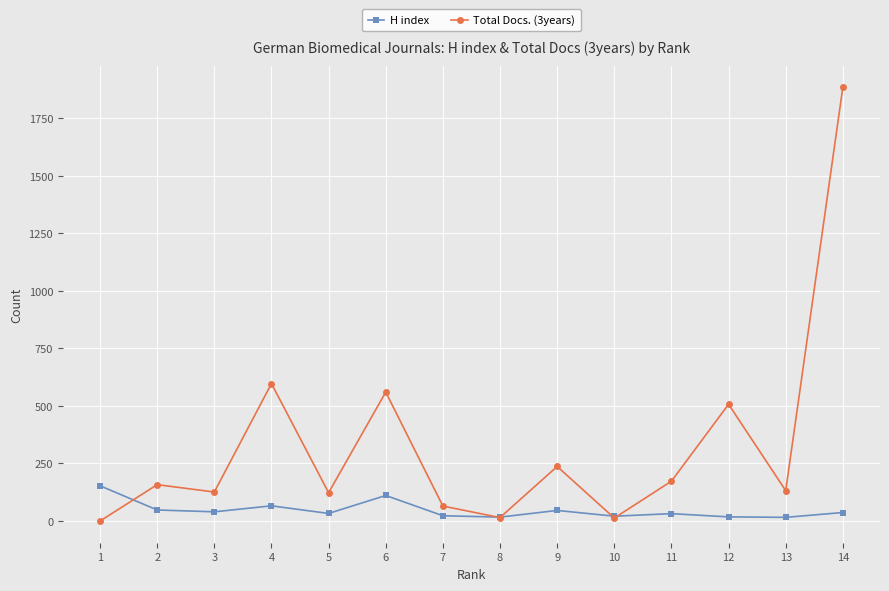

In Total Docs. (3years), how many points are higher than both neighbors (excluding endpoints)?

5